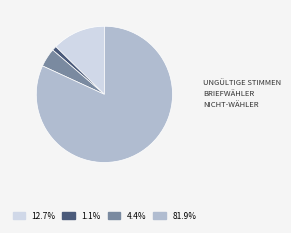

How many segments does this pie chart have?

4